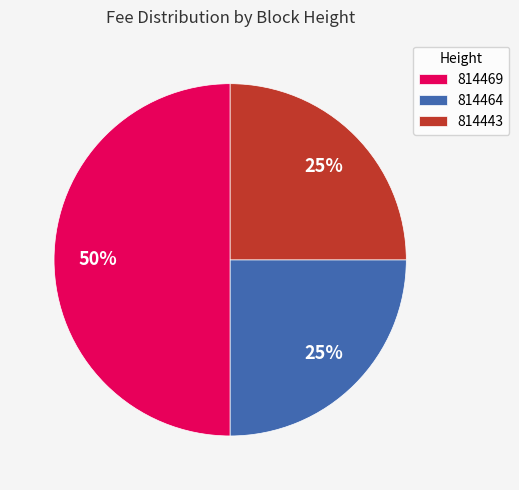

What percentage is the 814469 slice, to the nearest percent?

50%